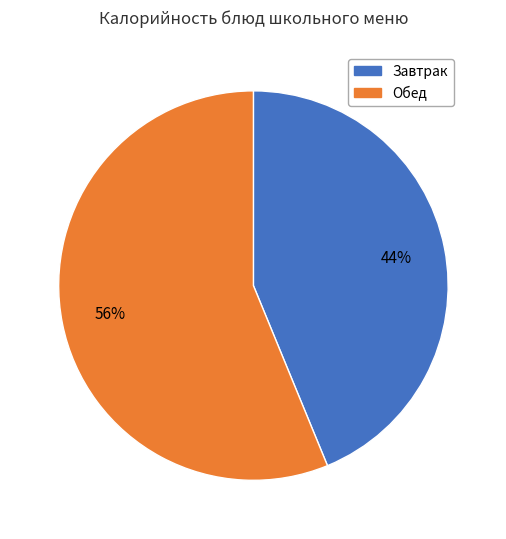

Is there a majority slice in this chart?

Yes